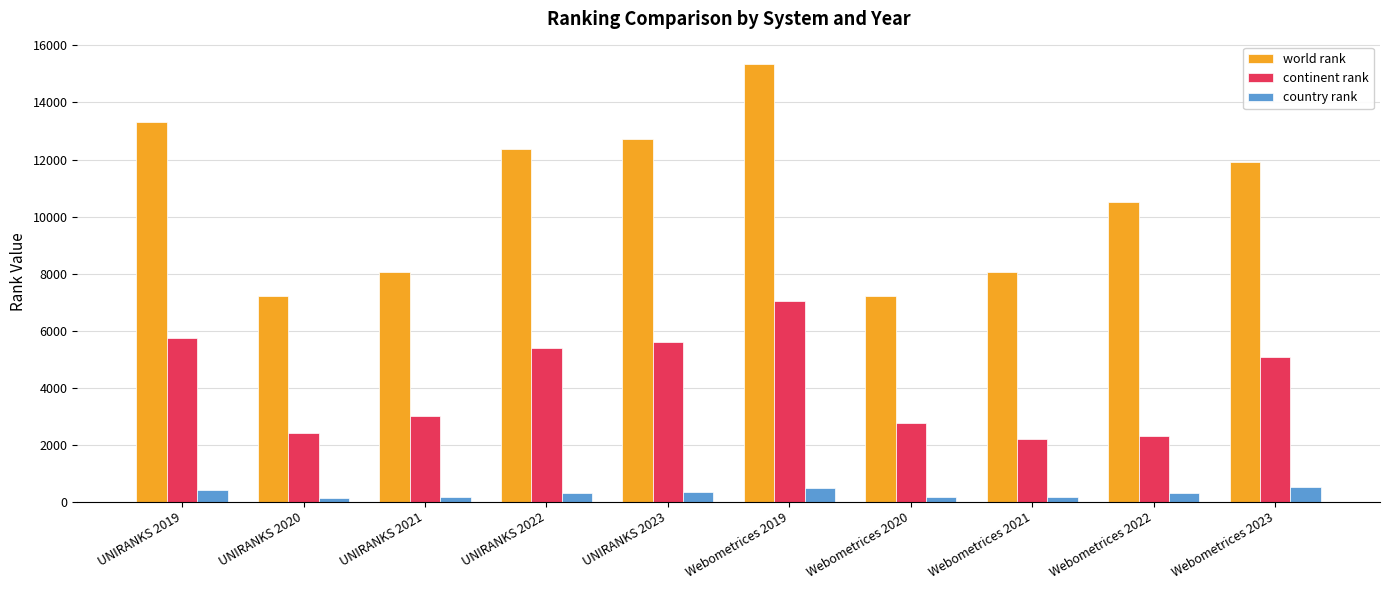

What is the sum of all world rank values?

106718